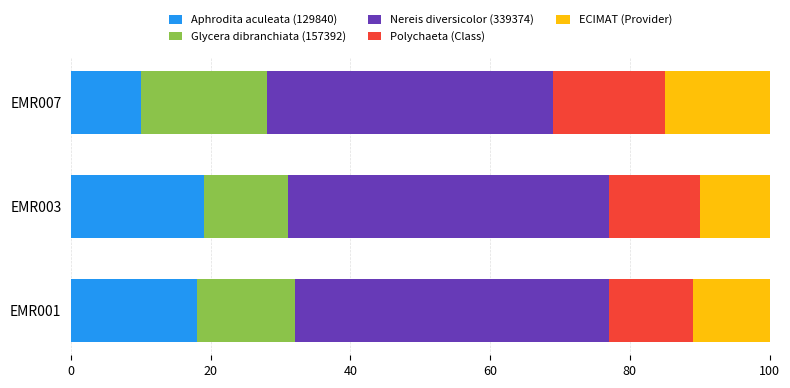

What is the sum of the Aphrodita aculeata (129840) values at EMR001 and EMR007?

28